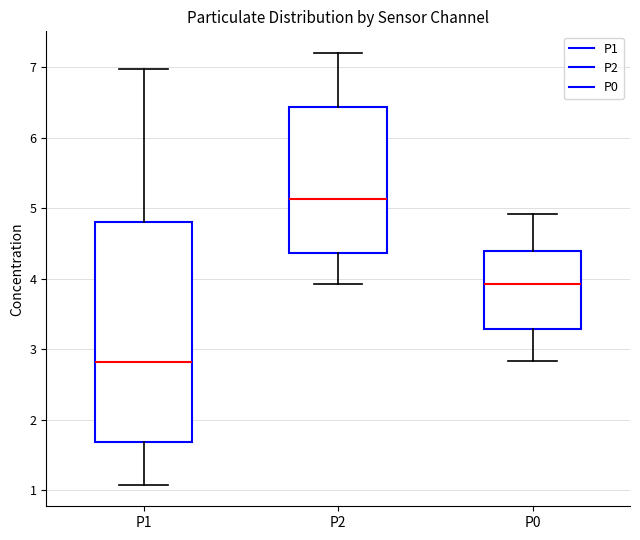

Where is the lower edge of the box for P2 on the y-axis? The values are not printed on the chart, so give them approximately, as read against the axis.

4.4